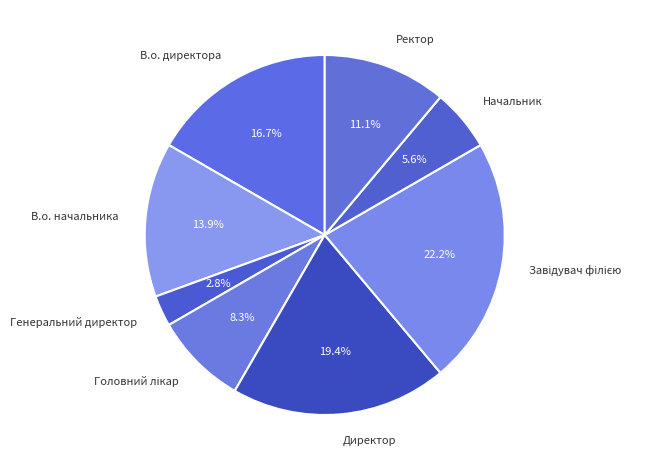

How many slices are in this pie chart?

8